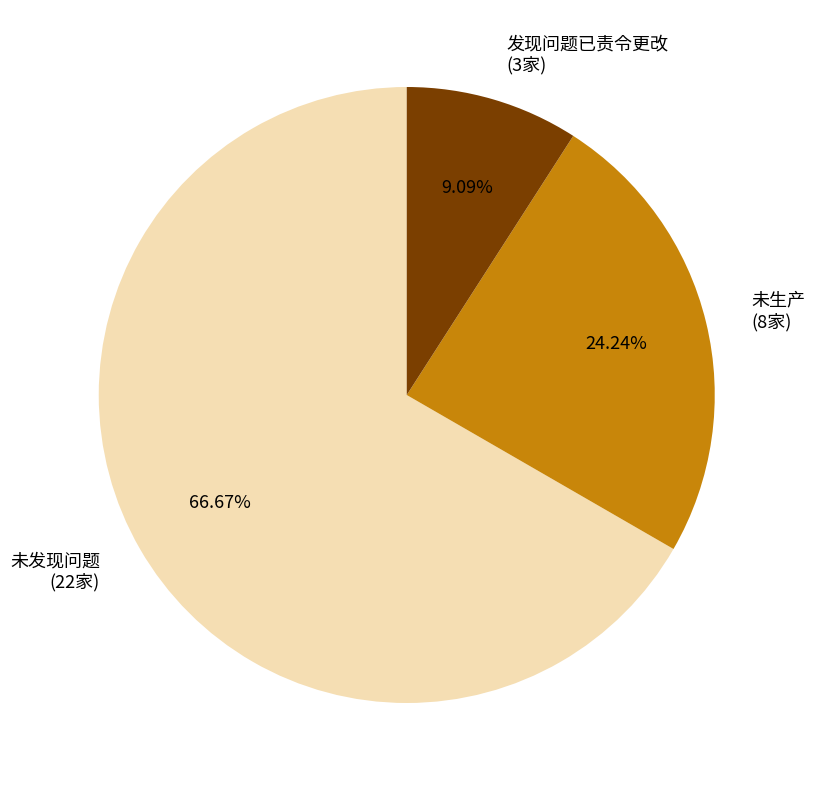

To the nearest percent, what is the difference between the largest and smallest slice percentages?

58%